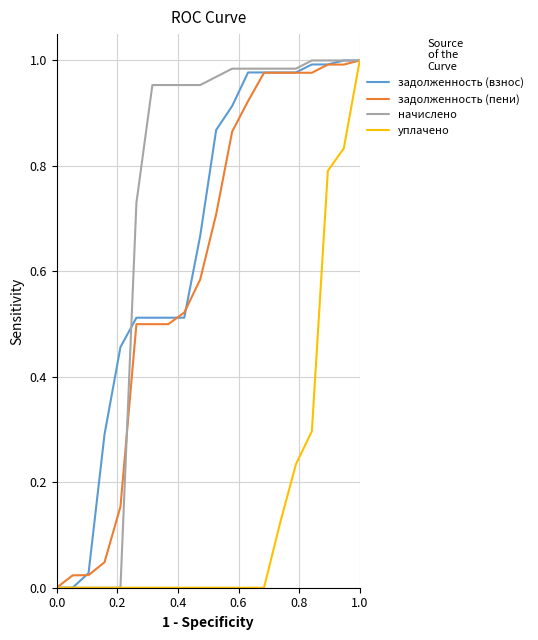

Which series has the largest total across all categories?

начислено